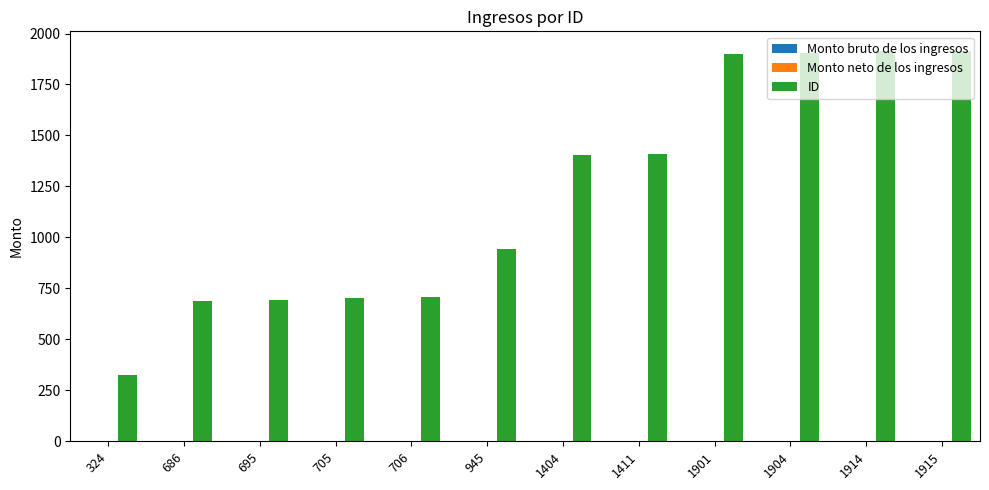

Are the bars horizontal?

No